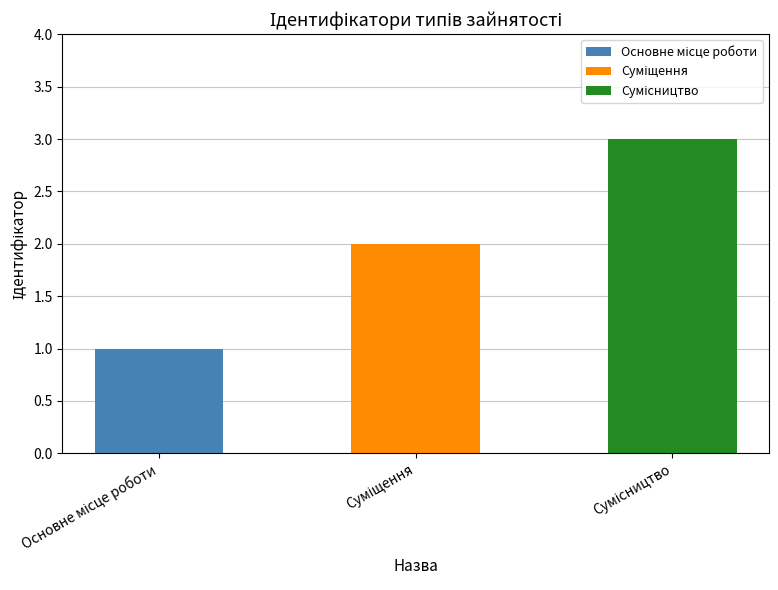

What is the sum of all values?

6